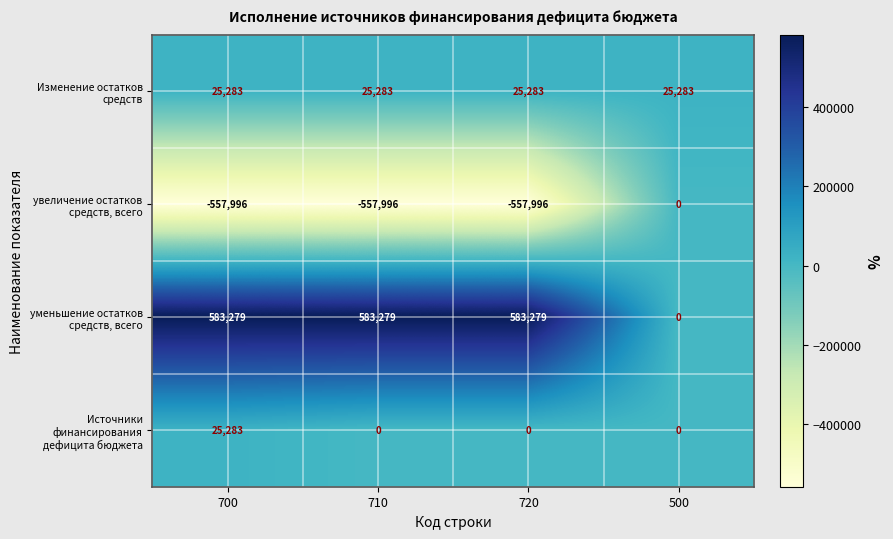

What is the spread (max minus min) of values at 500?

25283